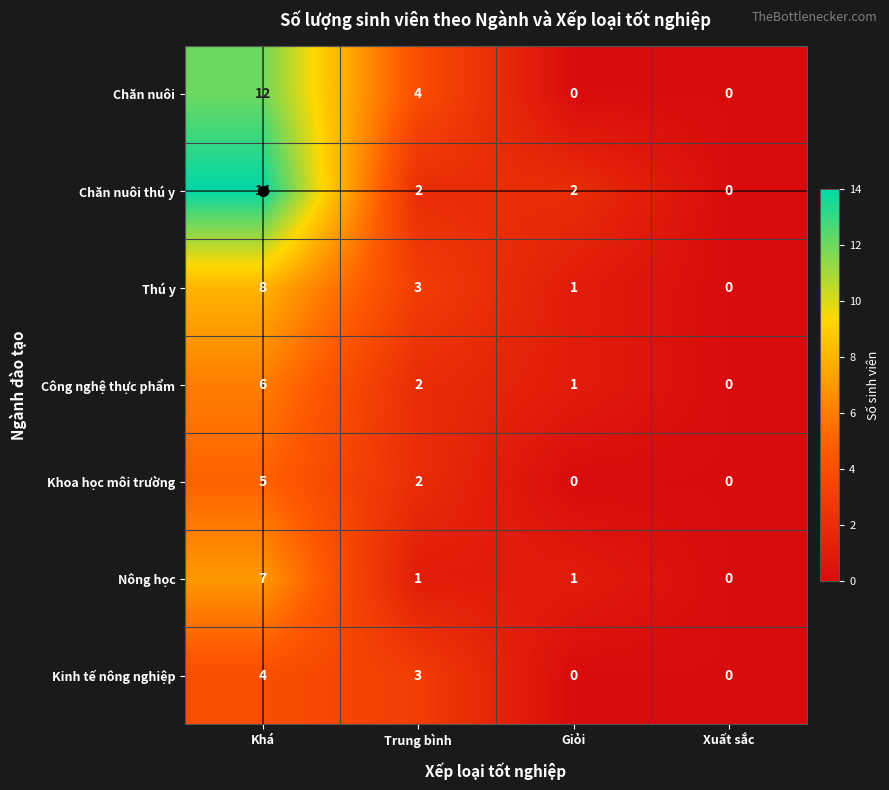

Is the value of Kinh tế nông nghiệp at Xuất sắc greater than the value of Công nghệ thực phẩm at Trung bình?

No